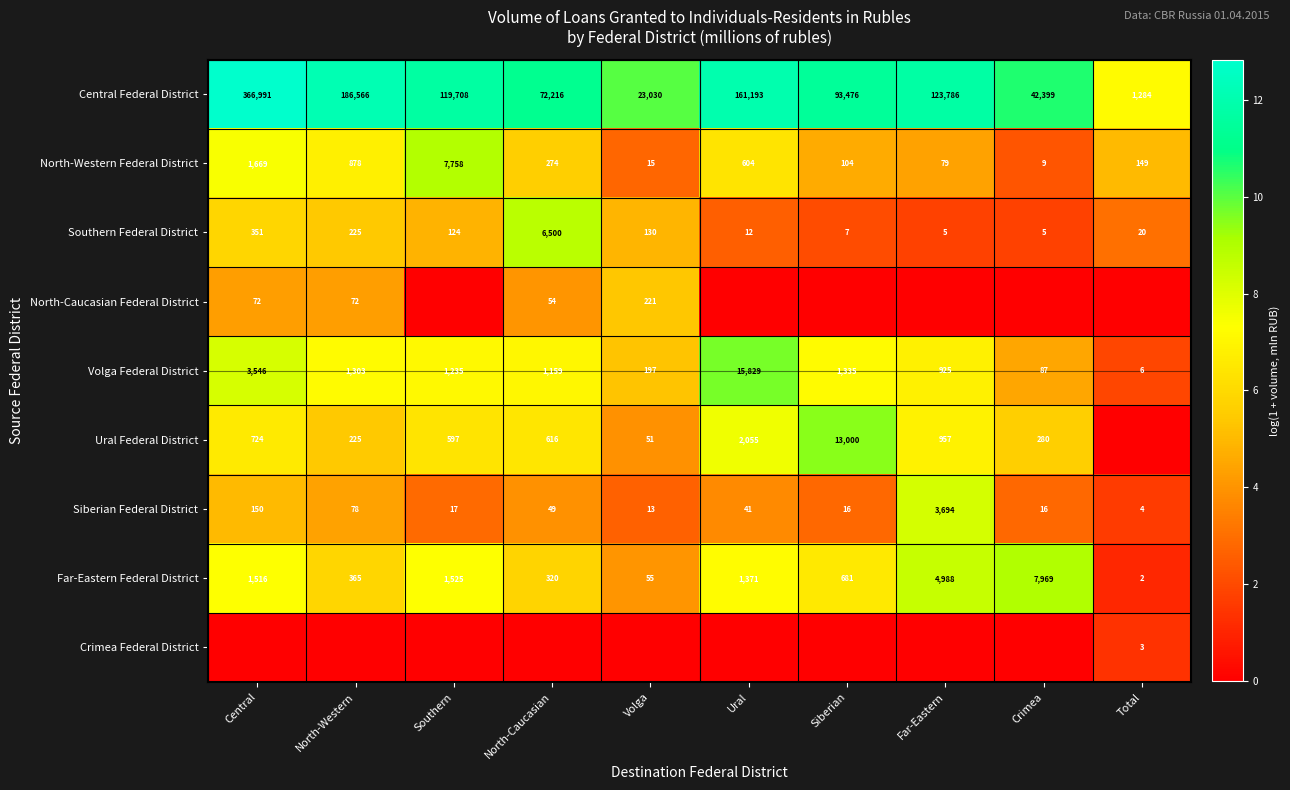

True or false: North-Western Federal District has a value of 79 at Far-Eastern.

True